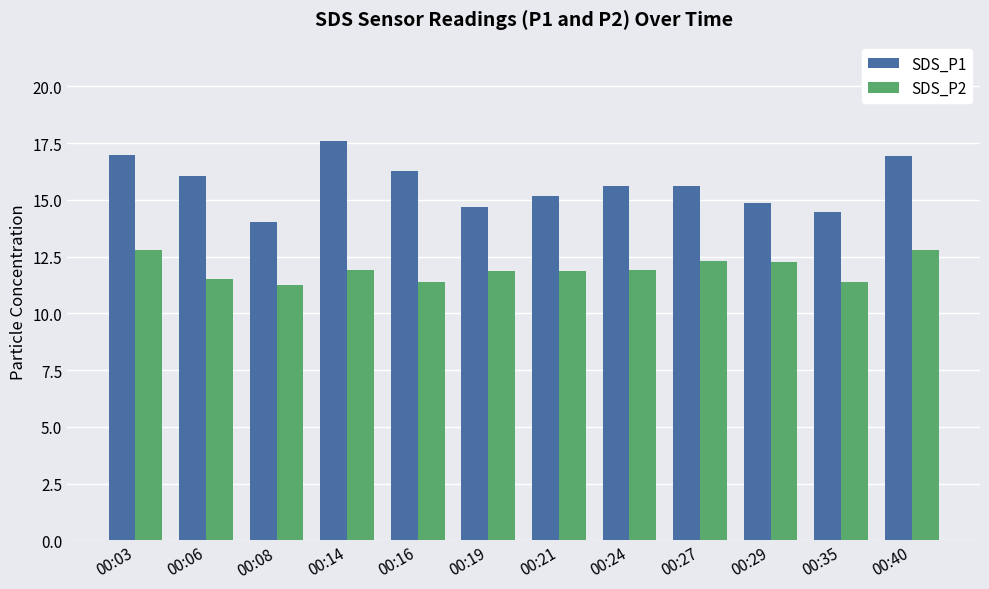

What is the maximum value shown in the chart?

17.6